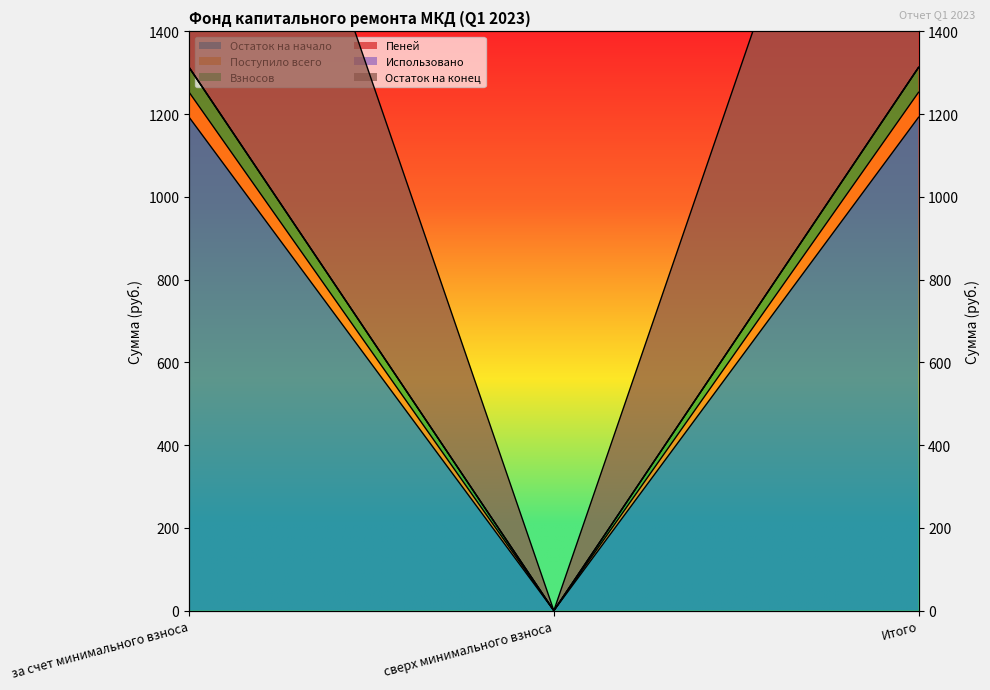

Is it true that Поступило всего equals 1192.4 at за счет минимального взноса?

True